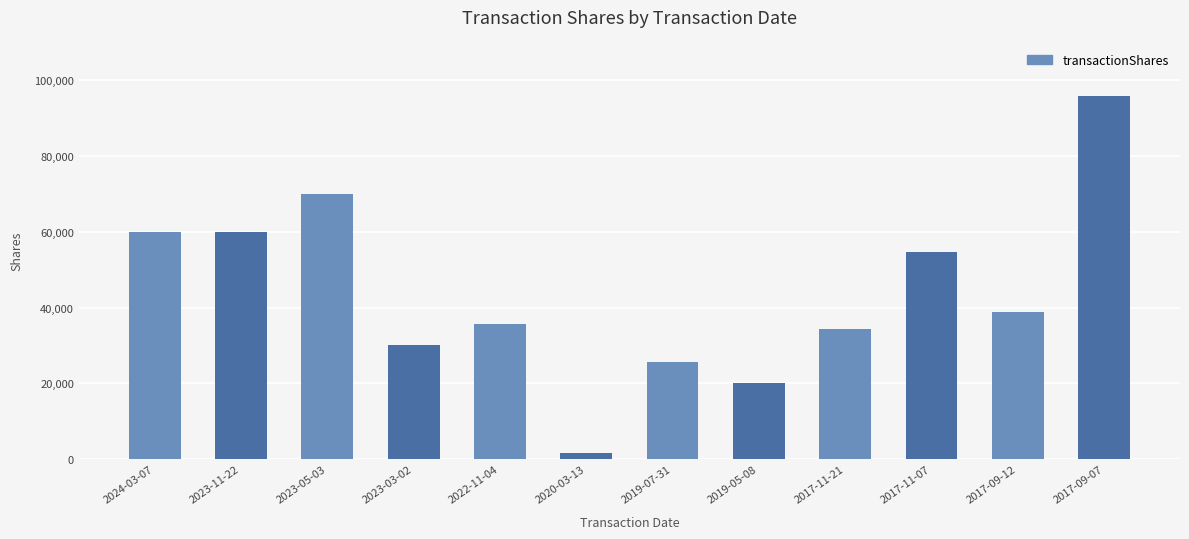

The value at 2017-11-07 is 95496. True or false?

False